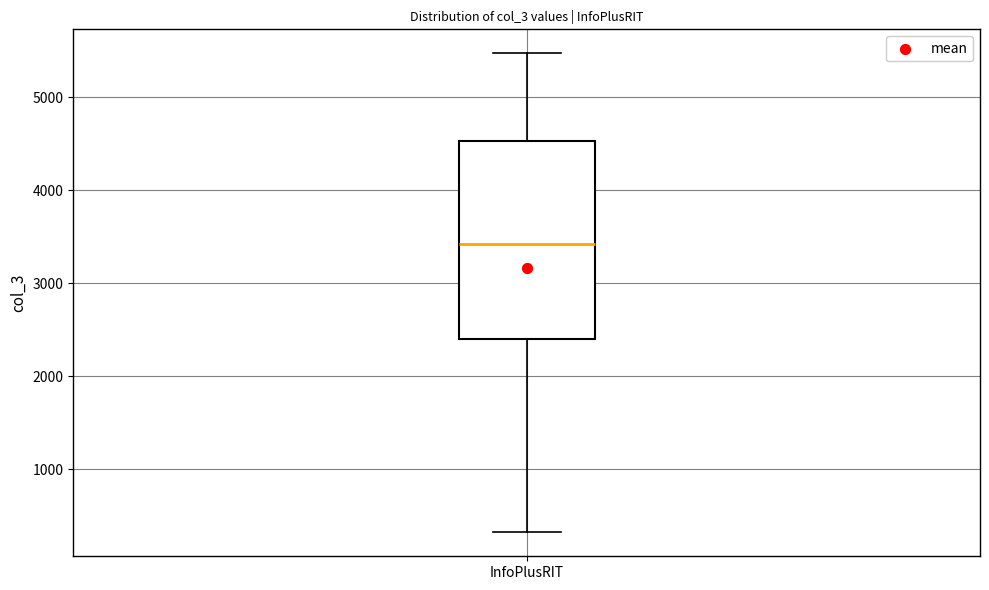

Where does the median line of the box for InfoPlusRIT sit on the y-axis? The values are not printed on the chart, so give them approximately, as read against the axis.

3400